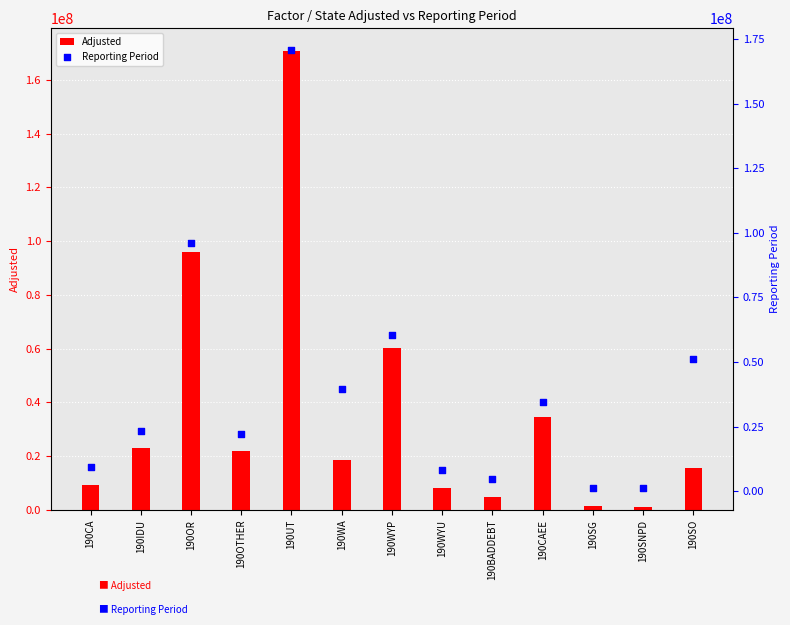

What is the total value across all series at 190OTHER?

43939020